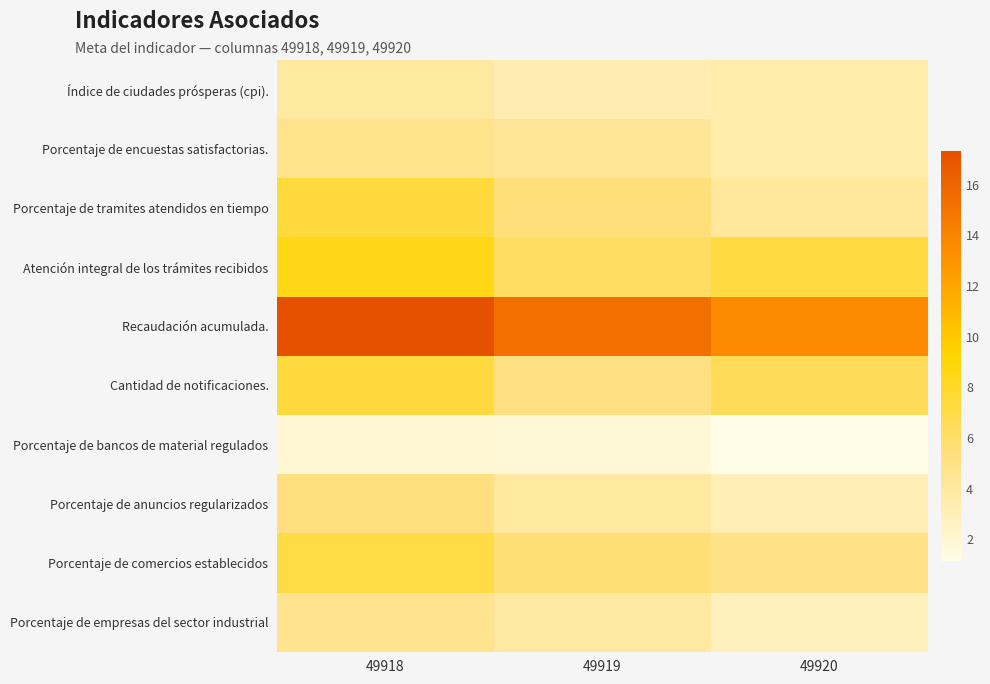

Reading right to left, extract all data points from this chart.

Índice de ciudades prósperas (cpi).: 49920=3.5	49919=3.2	49918=4.0
Porcentaje de encuestas satisfactorias.: 49920=3.5	49919=4.4	49918=4.8
Porcentaje de tramites atendidos en tiempo: 49920=4.1	49919=5.5	49918=7.4
Atención integral de los trámites recibidos: 49920=7.3	49919=6.2	49918=8.6
Recaudación acumulada.: 49920=13.6	49919=15.3	49918=17.3
Cantidad de notificaciones.: 49920=6.5	49919=5.2	49918=7.3
Porcentaje de bancos de material regulados: 49920=1.1	49919=1.8	49918=1.9
Porcentaje de anuncios regularizados: 49920=3.0	49919=4.0	49918=5.3
Porcentaje de comercios establecidos: 49920=5.0	49919=5.6	49918=7.1
Porcentaje de empresas del sector industrial: 49920=2.9	49919=3.9	49918=4.7